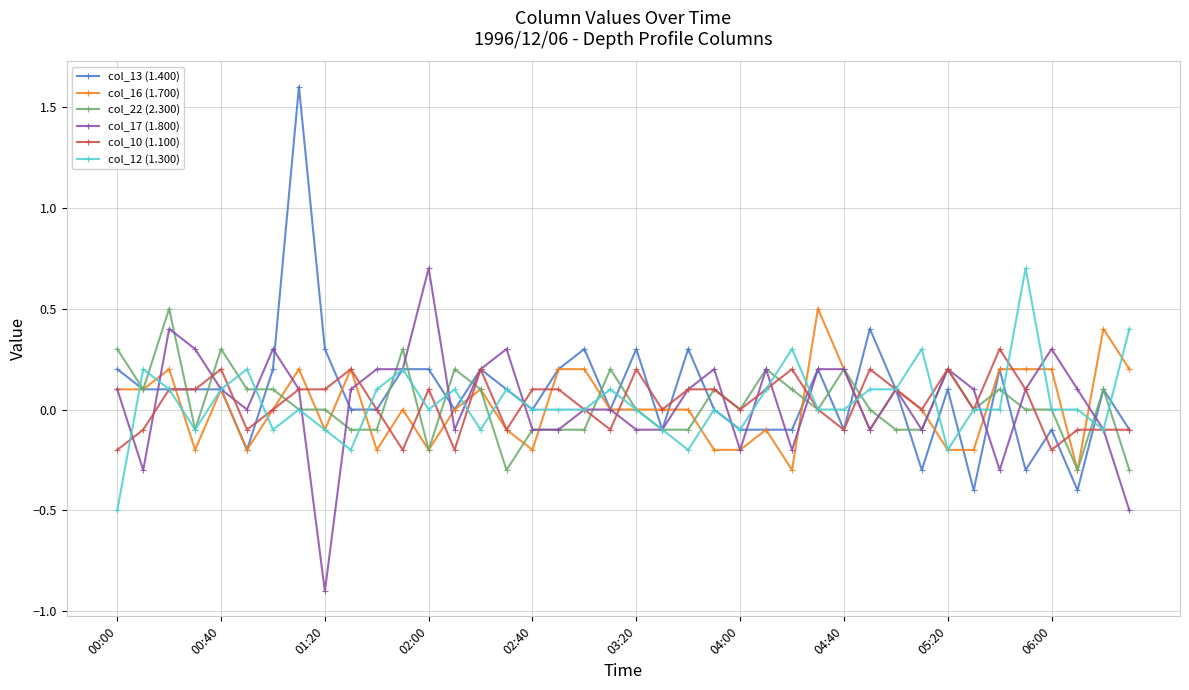

What is the lowest value of the col_22 (2.300) series?

-0.3